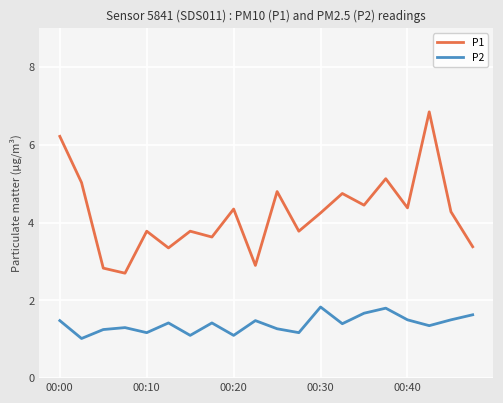

Which series has the largest range (max minus min)?

P1